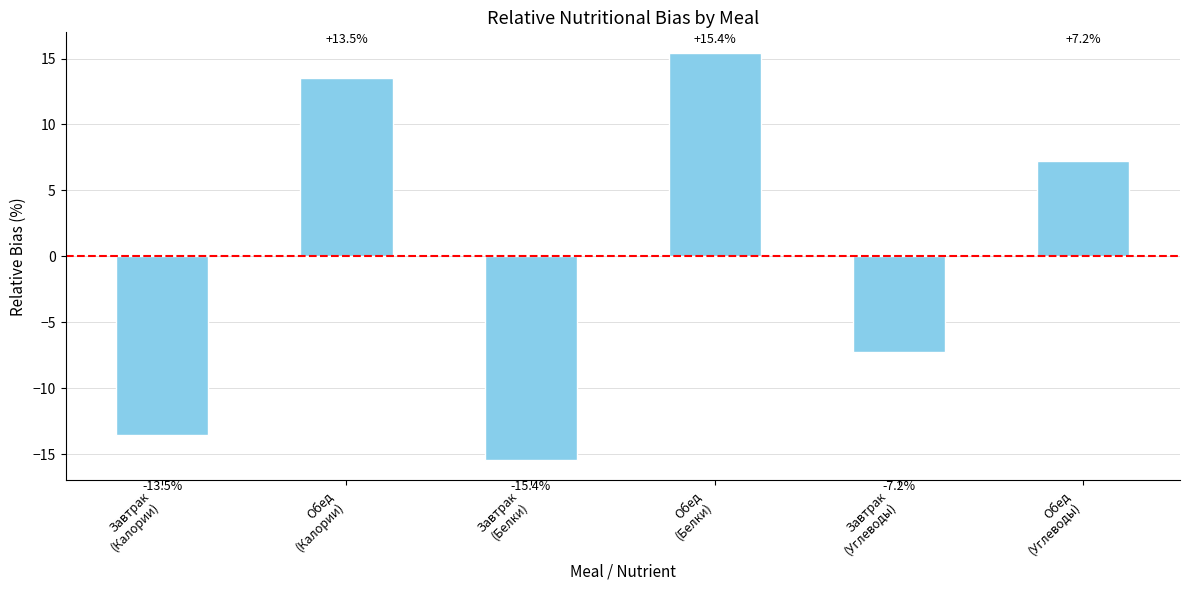

List the labels in order of value, smallest first.

Завтрак
(Белки), Завтрак
(Калории), Завтрак
(Углеводы), Обед
(Углеводы), Обед
(Калории), Обед
(Белки)